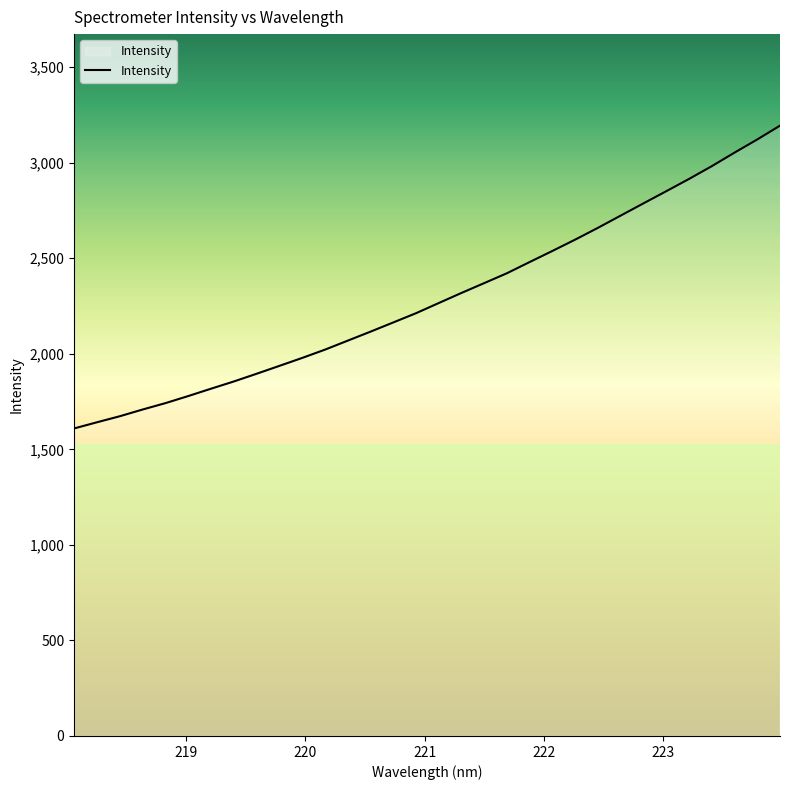

What is the maximum value shown in the chart?

3193.6